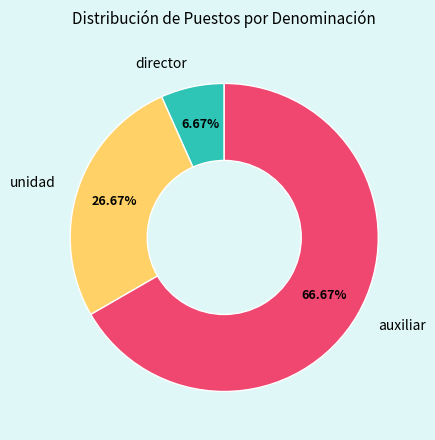

Is there a majority slice in this chart?

Yes